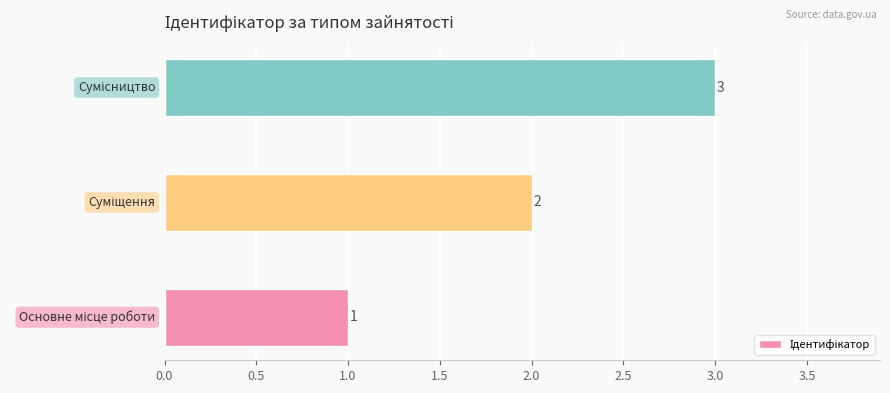

What is the average value?

2